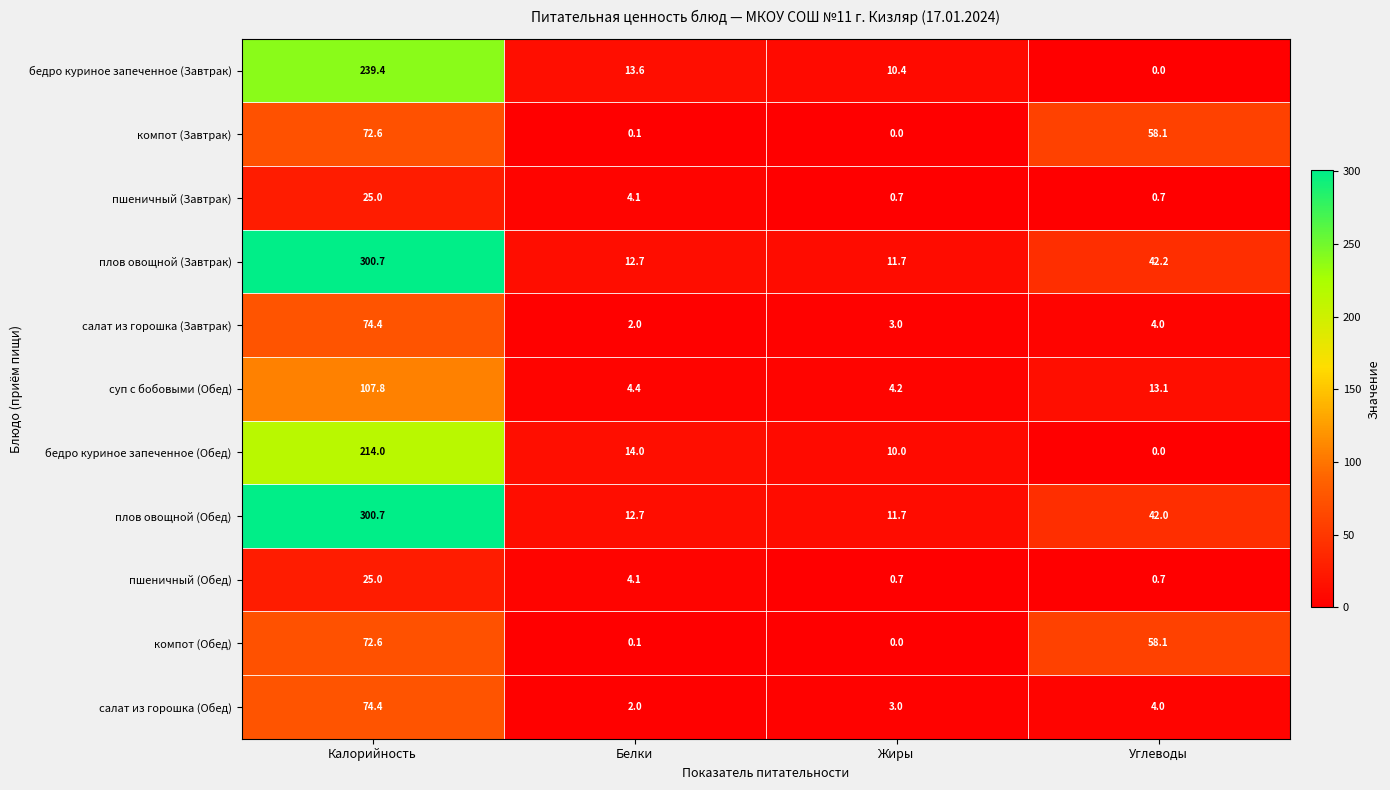

At which label is салат из горошка (Завтрак) closest to 38?

Углеводы